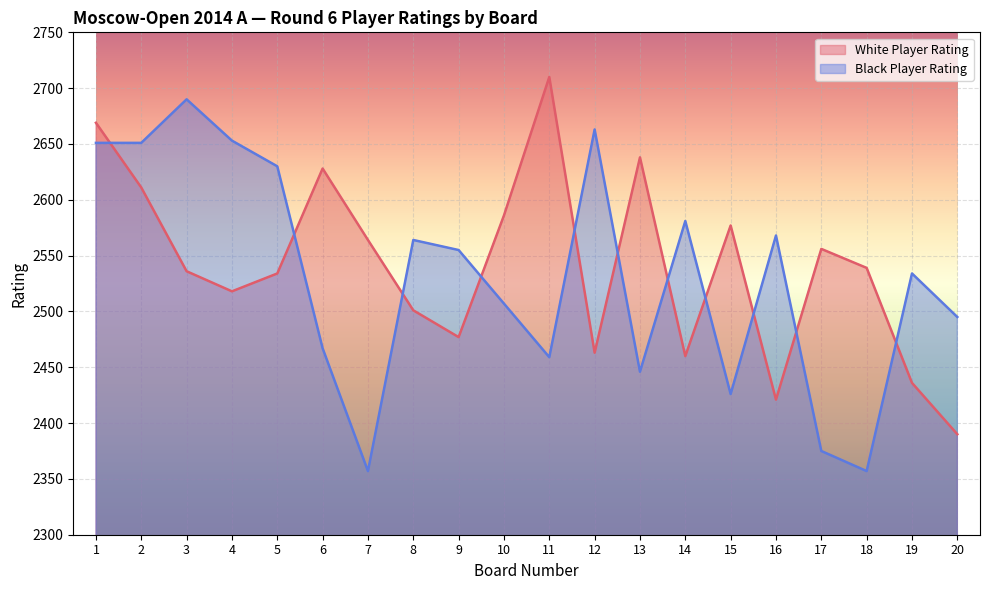

What is the sum of the Player Rating (Black) values at 20 and 18?

4852